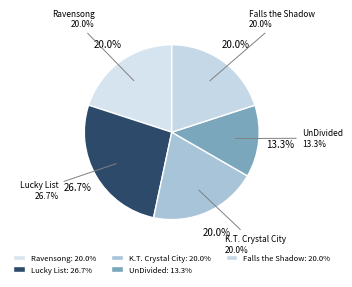

To the nearest percent, what percentage of the pie is Falls the Shadow?

20%